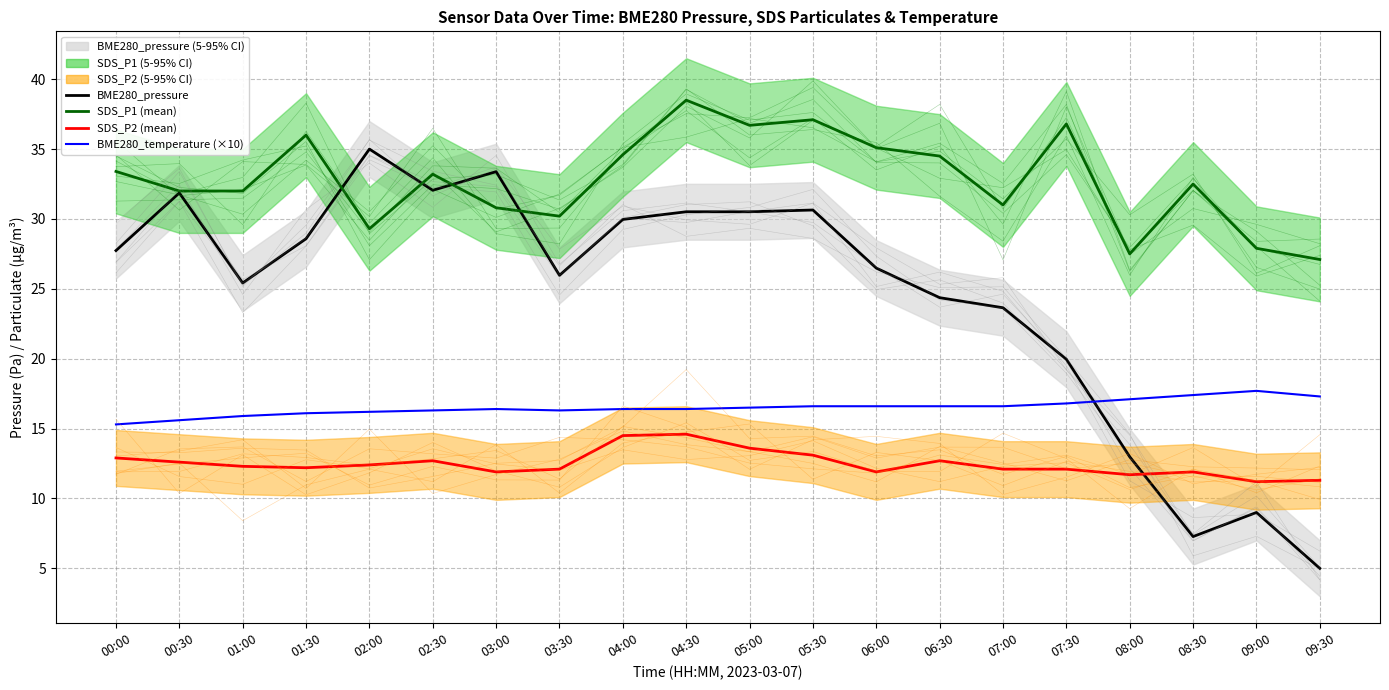

At which label does BME280_temperature (×10) reach its minimum?

00:00